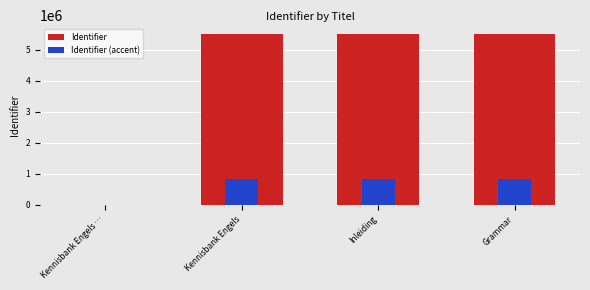

Which series has the largest total across all categories?

Identifier